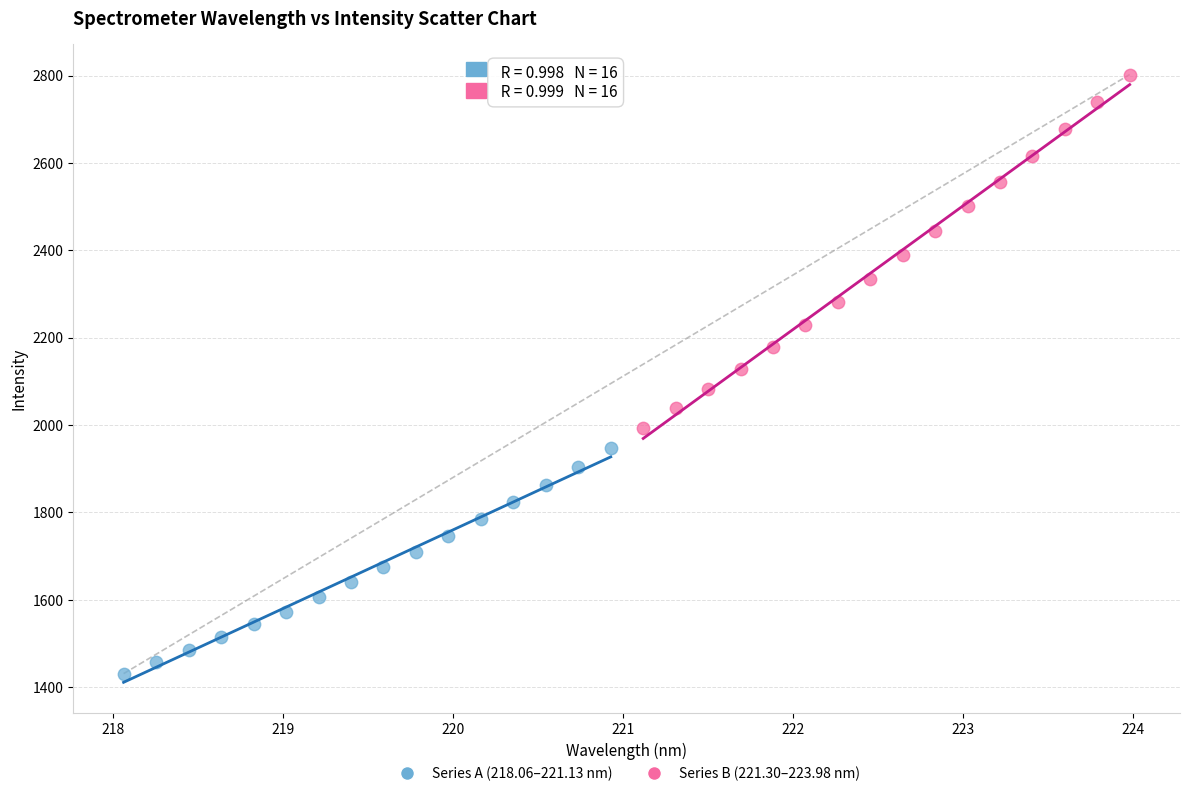

Which series contains the highest Y value?

Series B (221.30–223.98 nm)